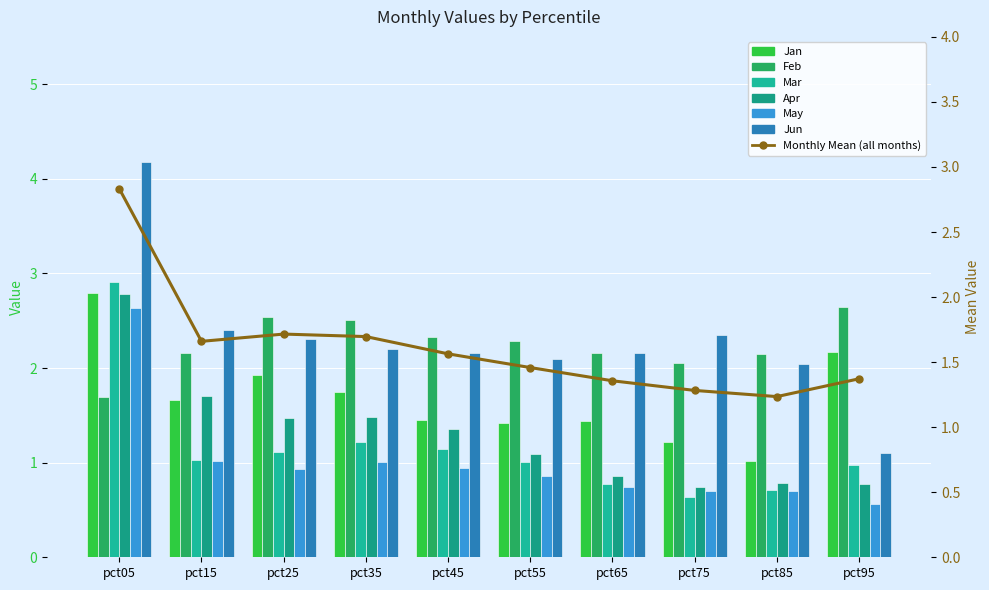

Between pct05 and pct45, which is larger?

pct05